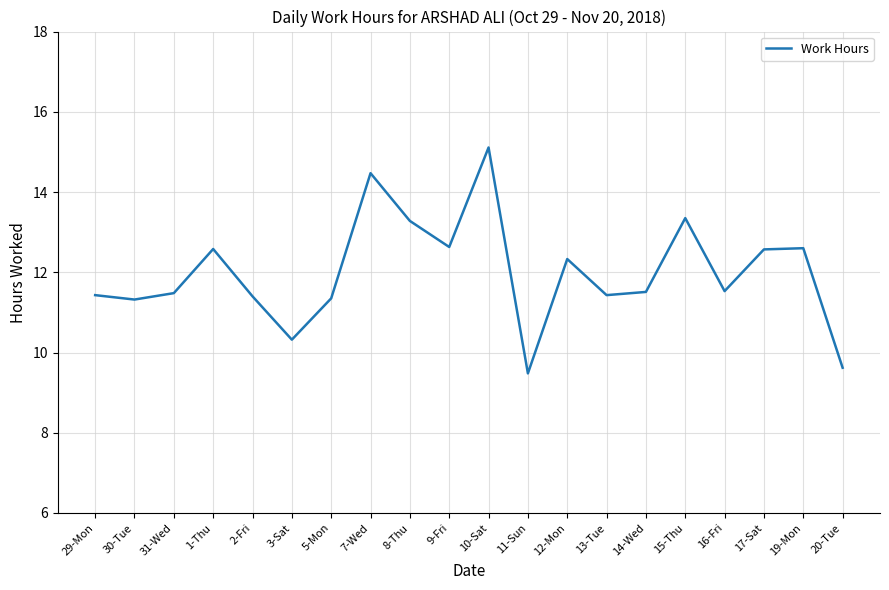

What position from the left is 2-Fri?

5